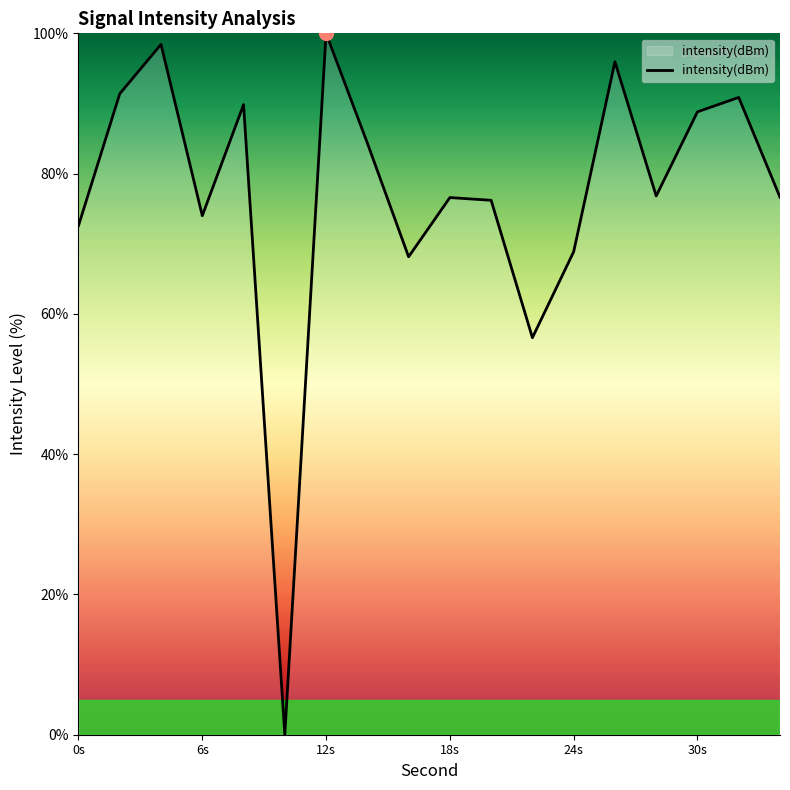

What is the difference between the maximum and minimum values?

100.0